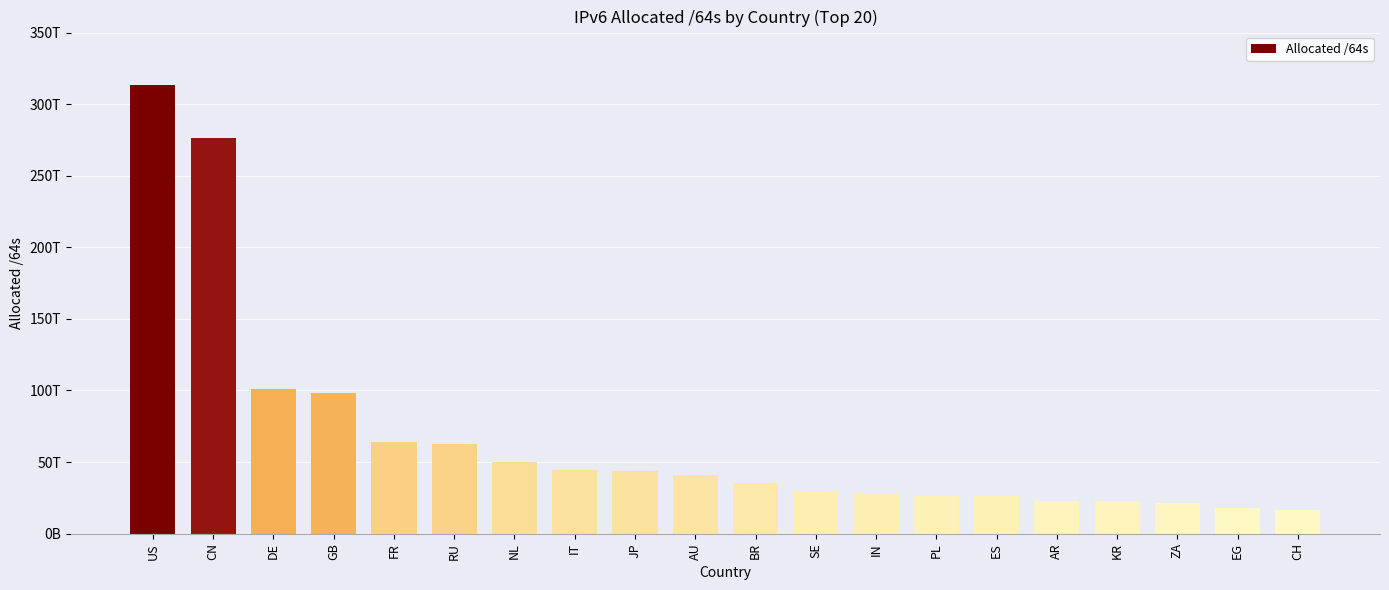

What is the difference between the second highest and minimum values?

259939987881984